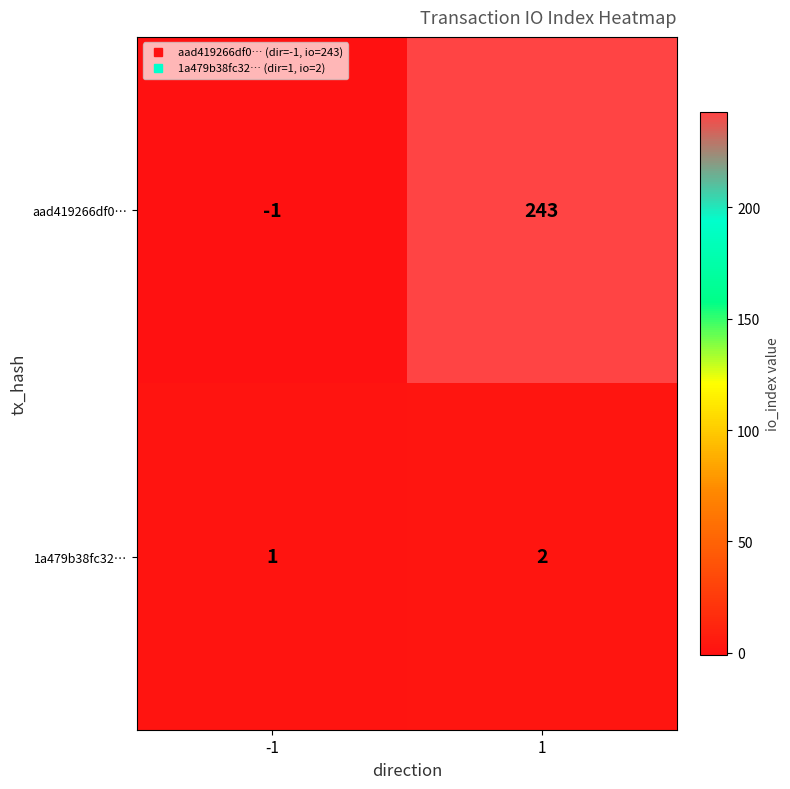

What is the maximum value shown in the chart?

243